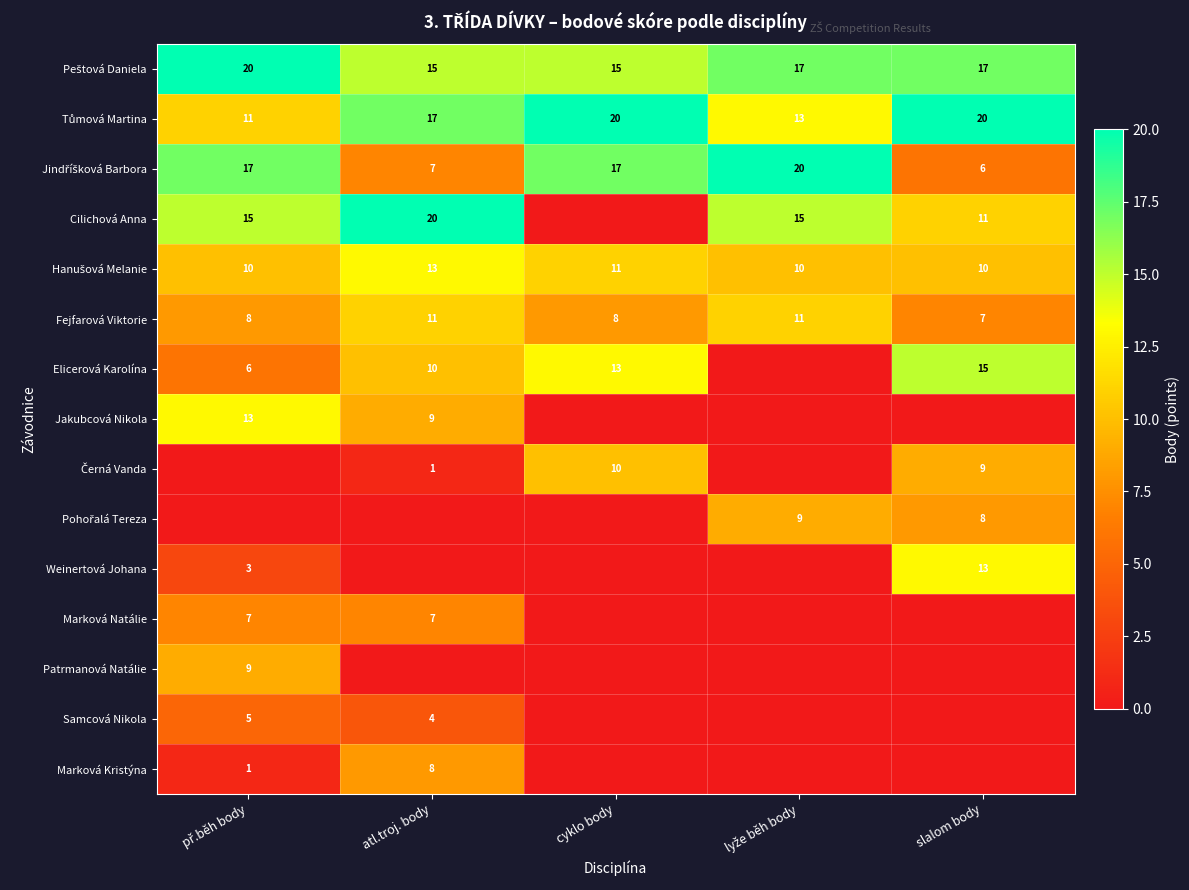

Where is Marková Natálie nearest to the value 3?

cyklo body